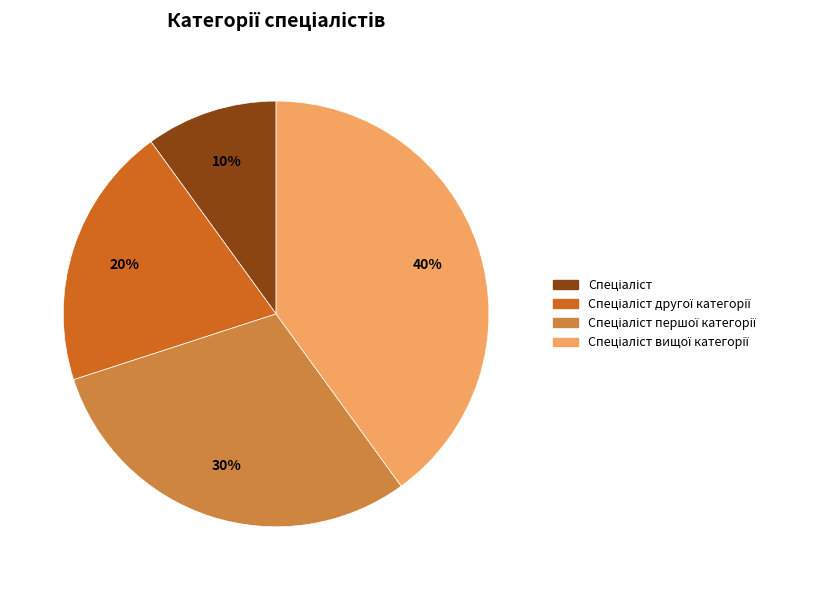

To the nearest percent, what is the average slice percentage?

25%